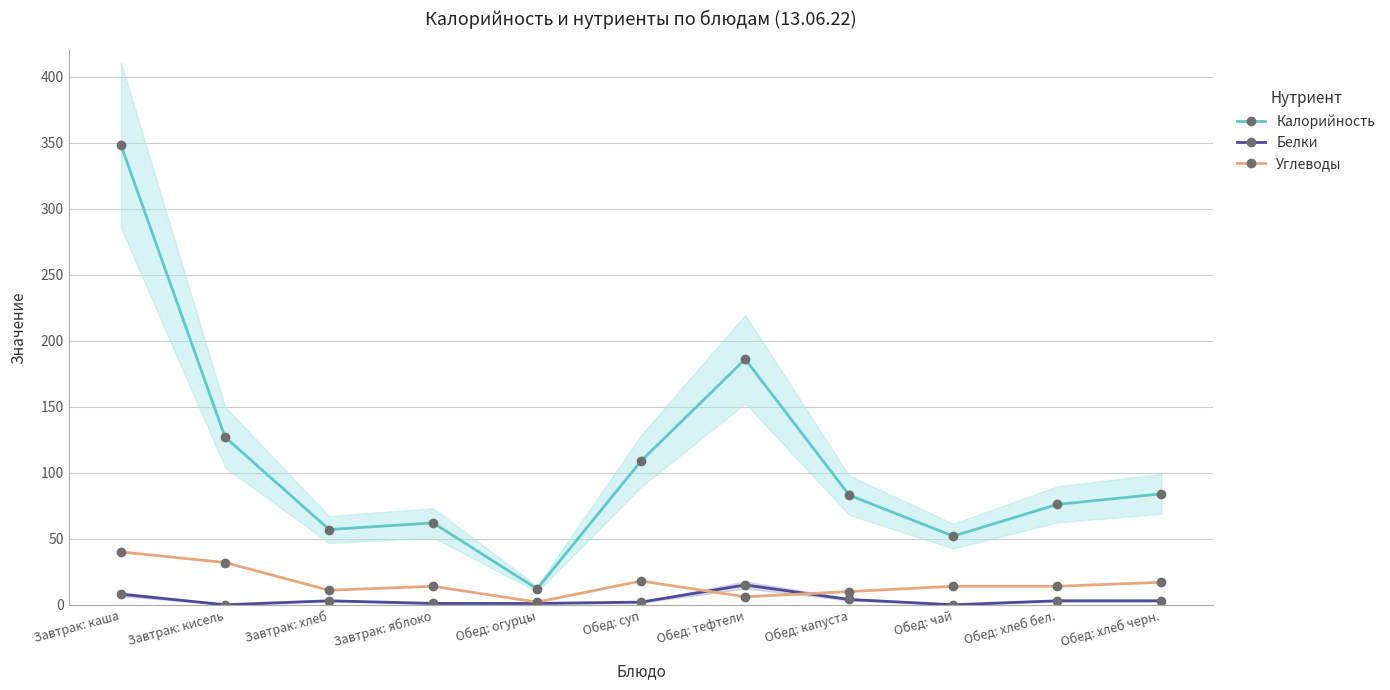

What is the label of the 10th point from the left?

Обед: хлеб бел.